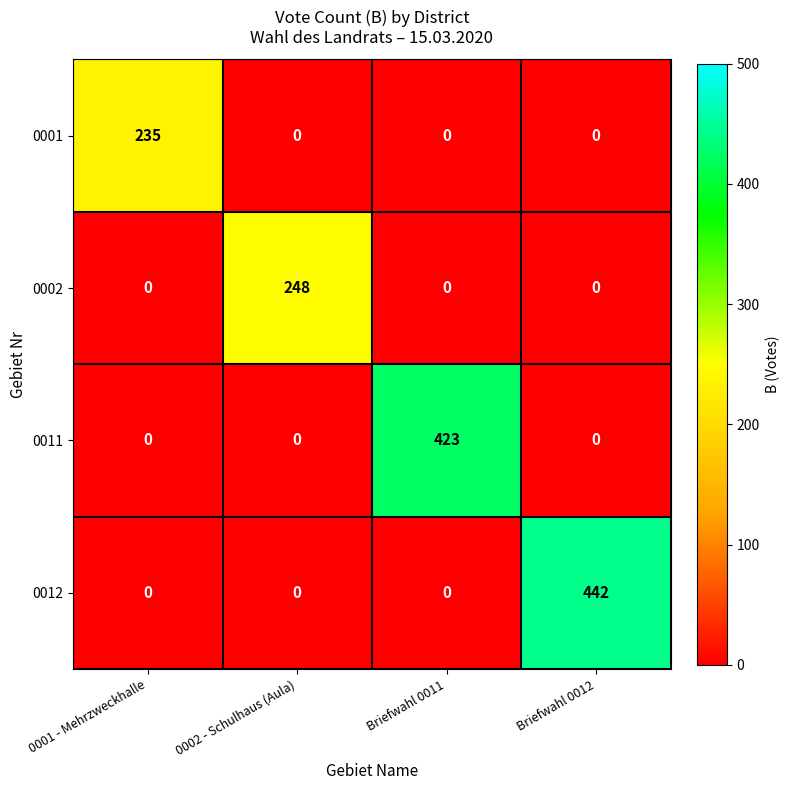

List the series in order of their peak value, lowest first.

0001, 0002, 0011, 0012